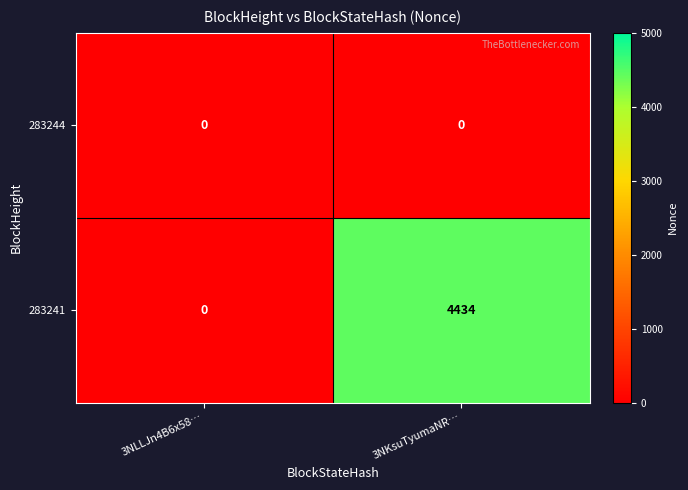

At which category is the sum across all series the highest?

3NKsuTyumaNR…